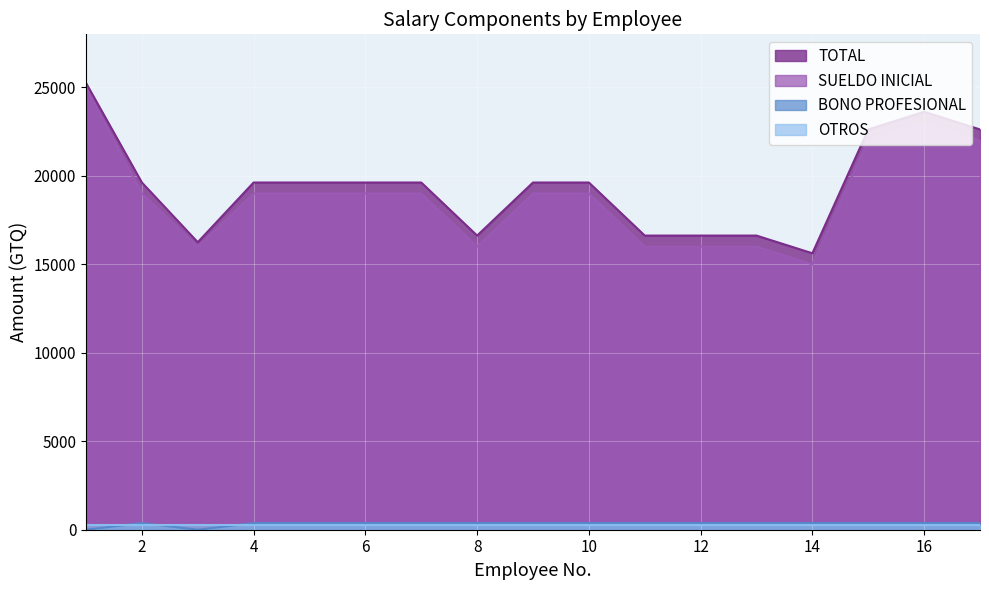

How many lines are shown in the chart?

4